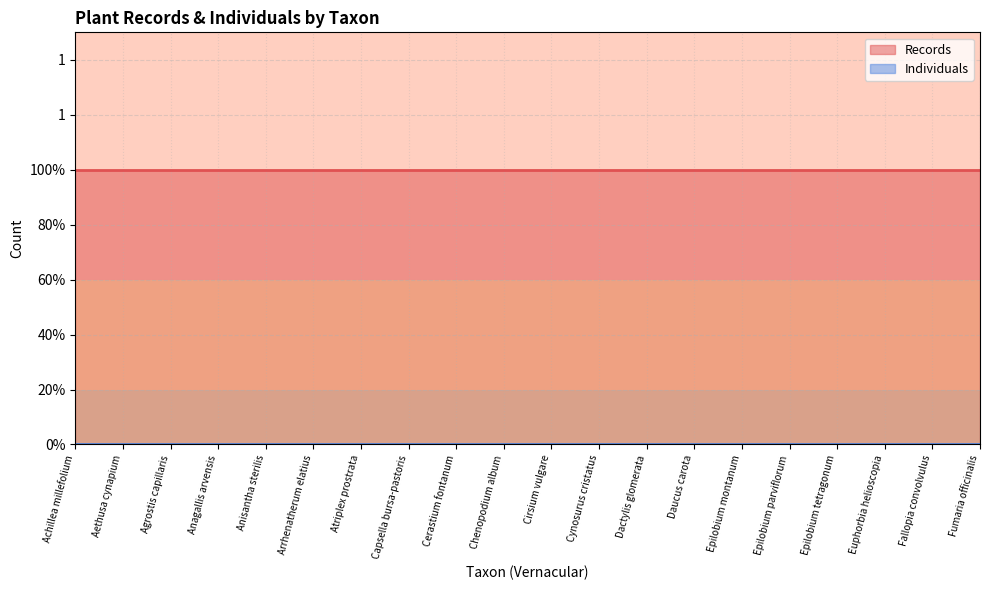

At how many categories does at least one series exceed 0?

20